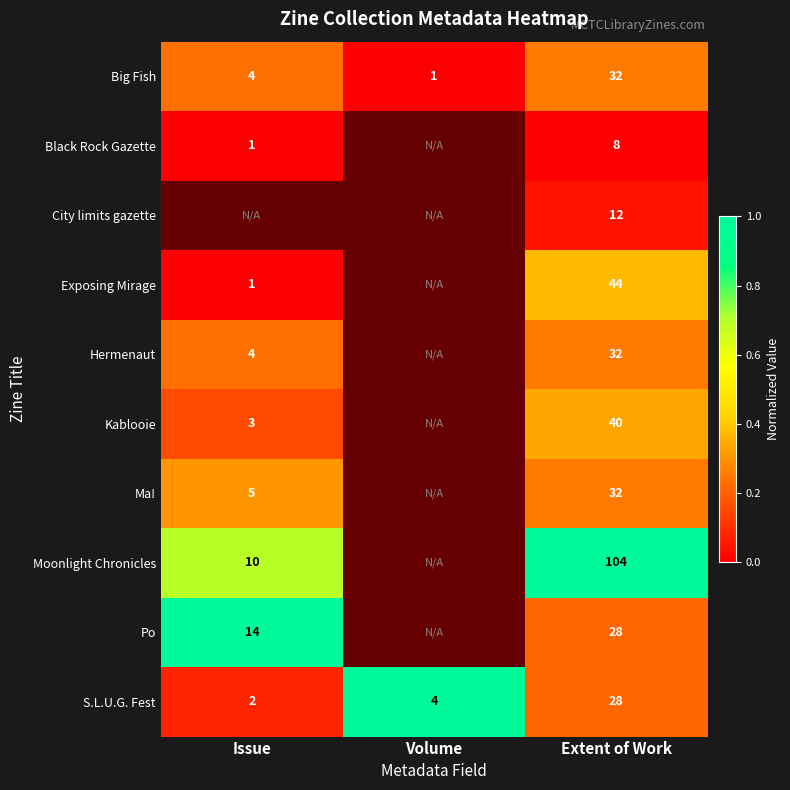

Rank the categories by S.L.U.G. Fest value from highest to lowest.

Extent of Work, Volume, Issue